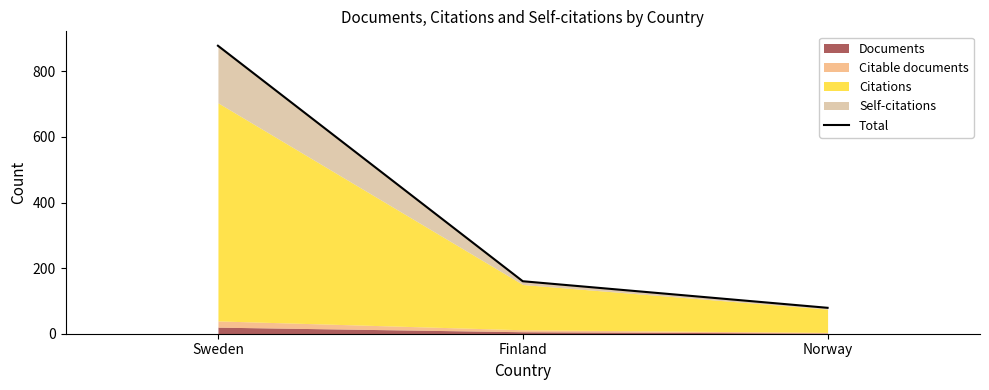

List the labels in order of value, smallest first.

Norway, Finland, Sweden